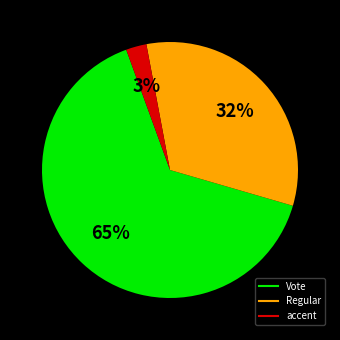

To the nearest percent, what is the difference between the largest and smallest slice percentages?

62%